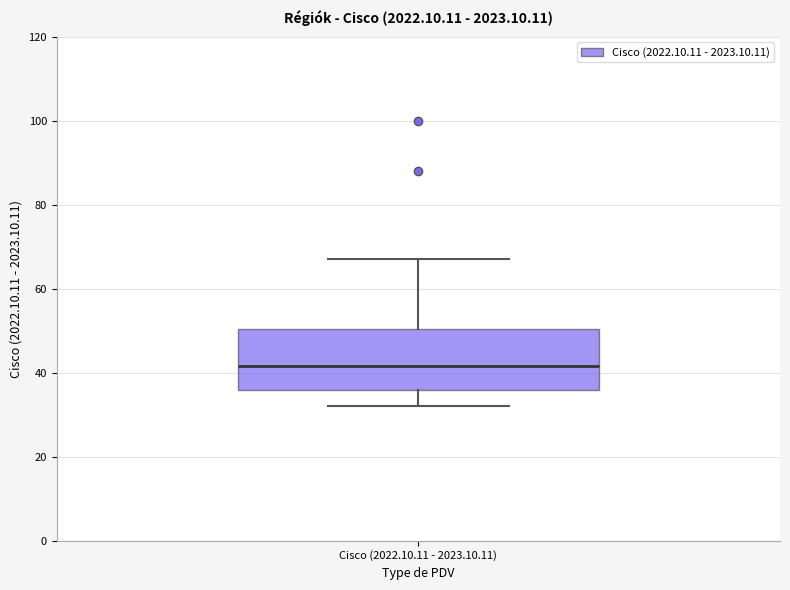

Read this box plot against the y-axis: the position of the median line, the range covered by the box, and the ends of both whiskers. The values are not printed on the chart, so give them approximately, as read against the axis.

median 42, box 36 to 50, whiskers 32 to 68